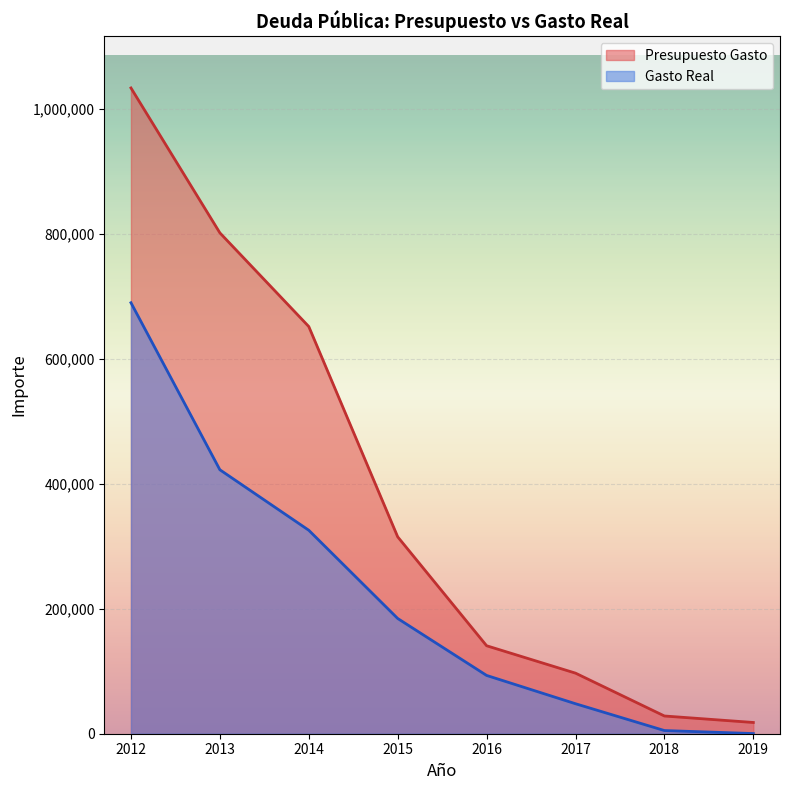

What is the value of the Gasto Real point at the 5th from the left?

93344.9